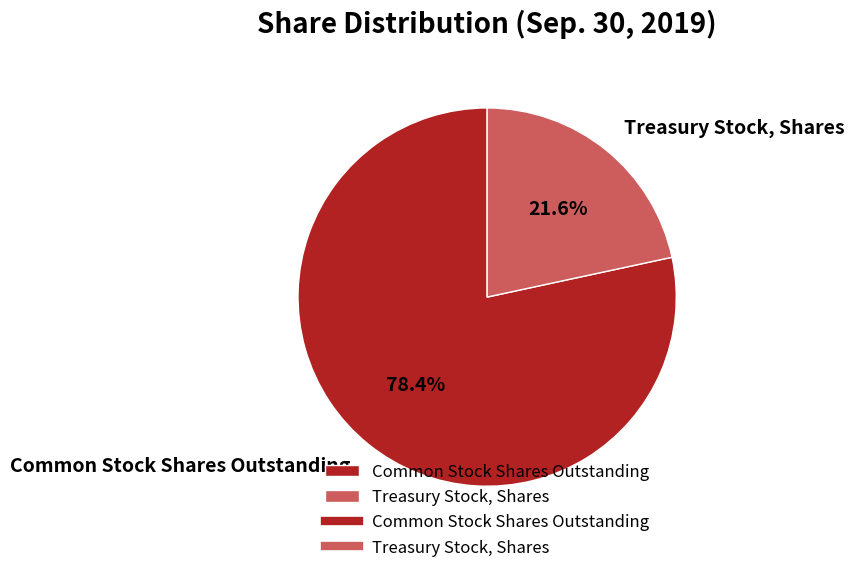

What is the smallest slice in the pie chart?

Treasury Stock, Shares